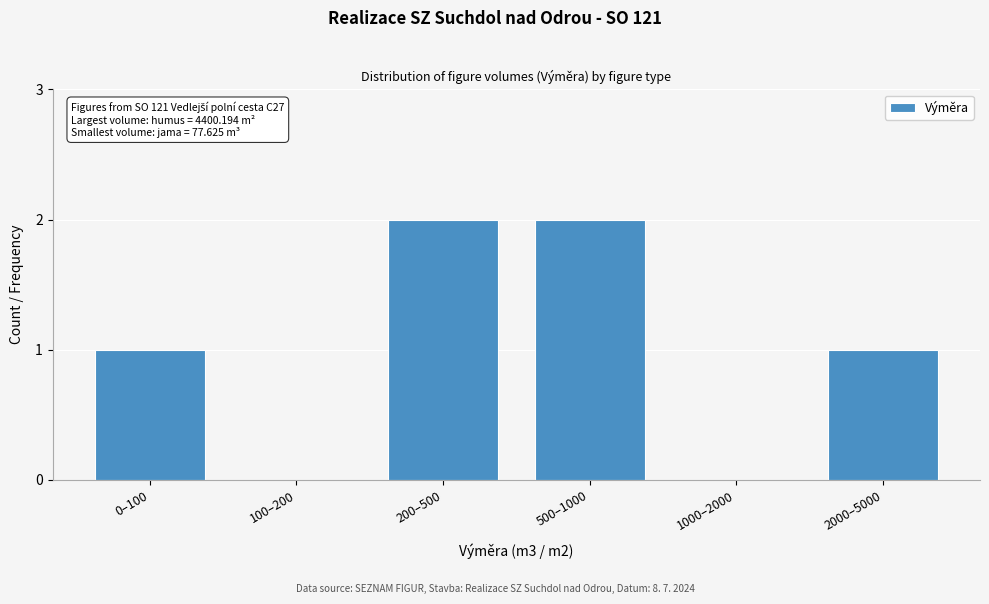

Reading left to right, extract all data points from this chart.

0–100=1	100–200=0	200–500=2	500–1000=2	1000–2000=0	2000–5000=1